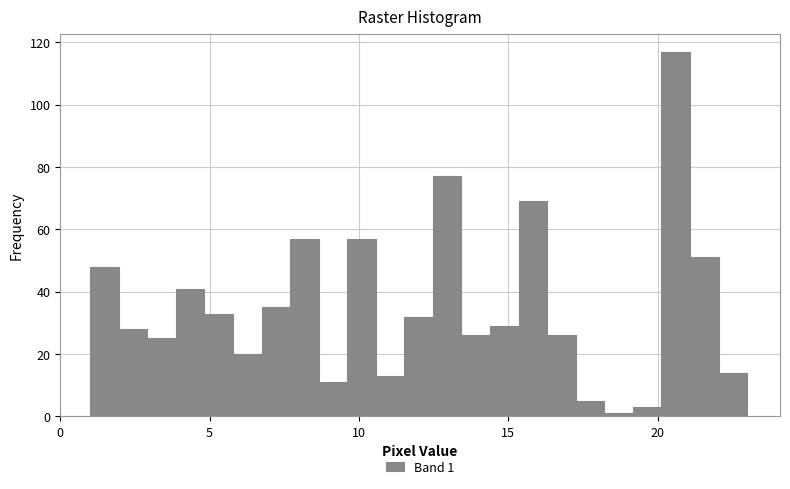

Around what value on the x-axis is the tallest bar? Give the approximate position of its centre, as read against the axis.

20.5